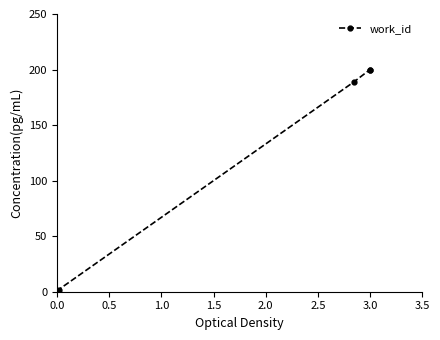

What is the maximum value shown in the chart?

200.0